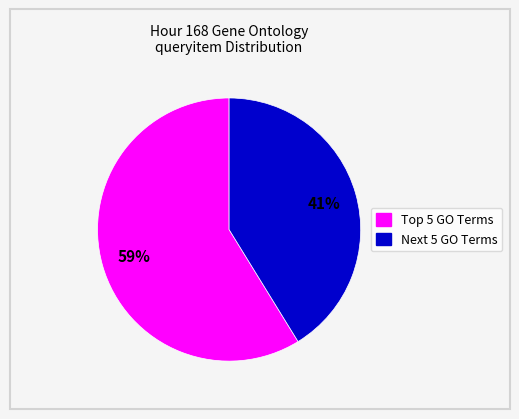

To the nearest percent, what is the average slice percentage?

50%